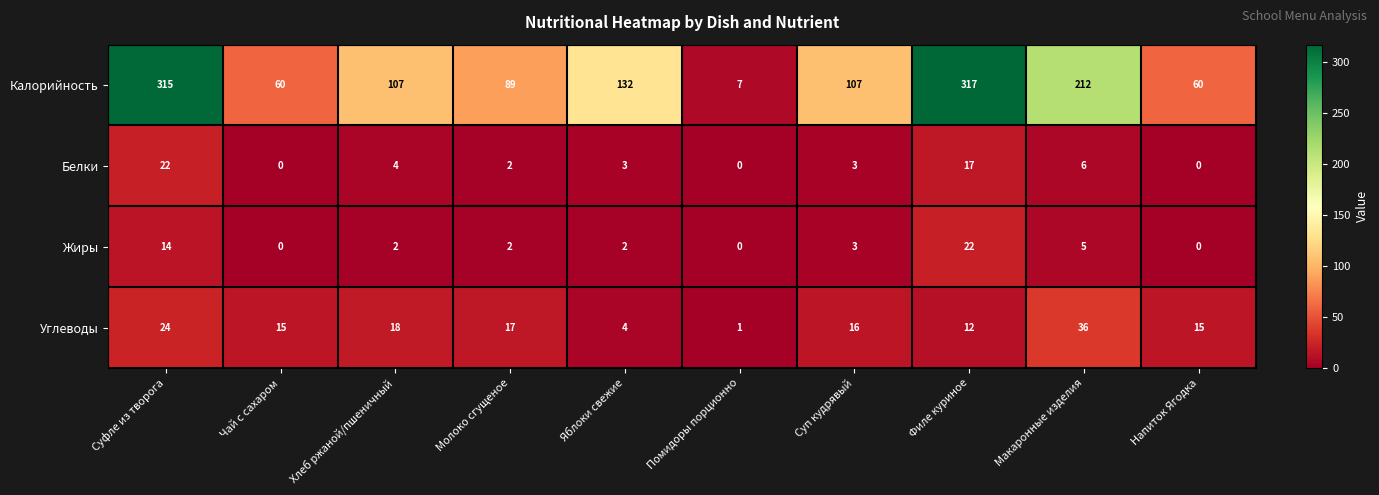

What is the difference between the Белки values at Яблоки свежие and Чай с сахаром?

3